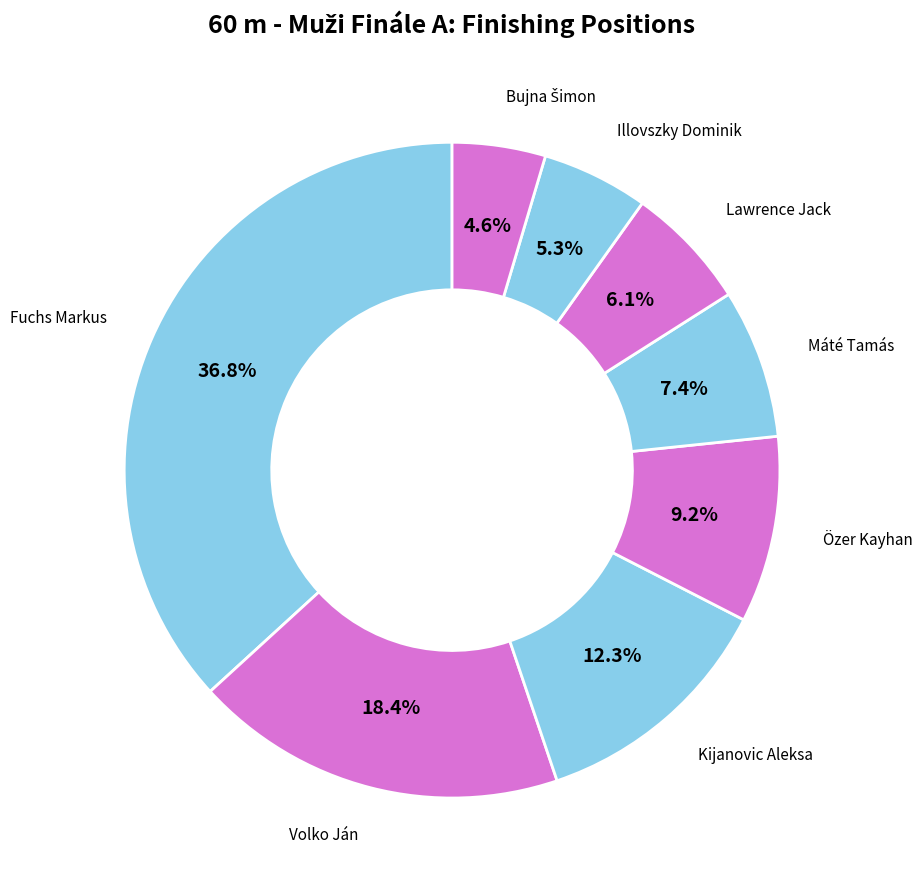

Between Fuchs Markus and Lawrence Jack, which is larger?

Fuchs Markus